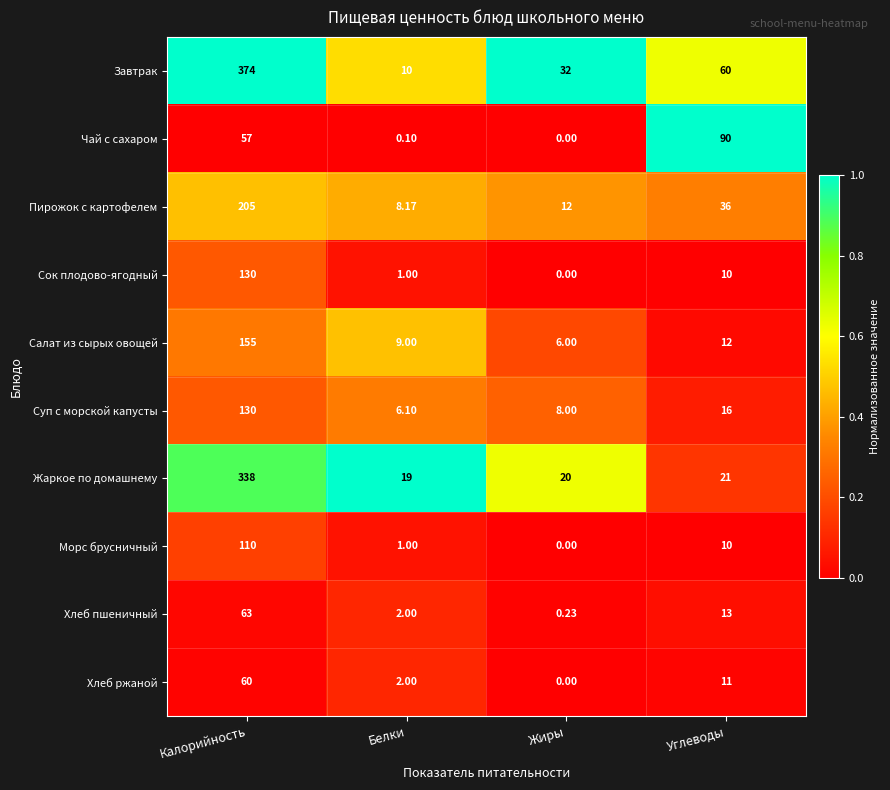

Which label corresponds to the smallest value in the chart?

Жиры